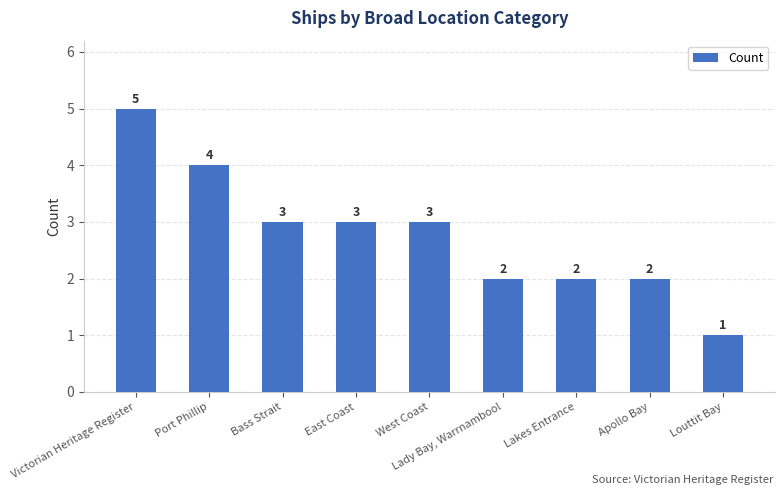

What is the value of the 6th bar from the left?

2